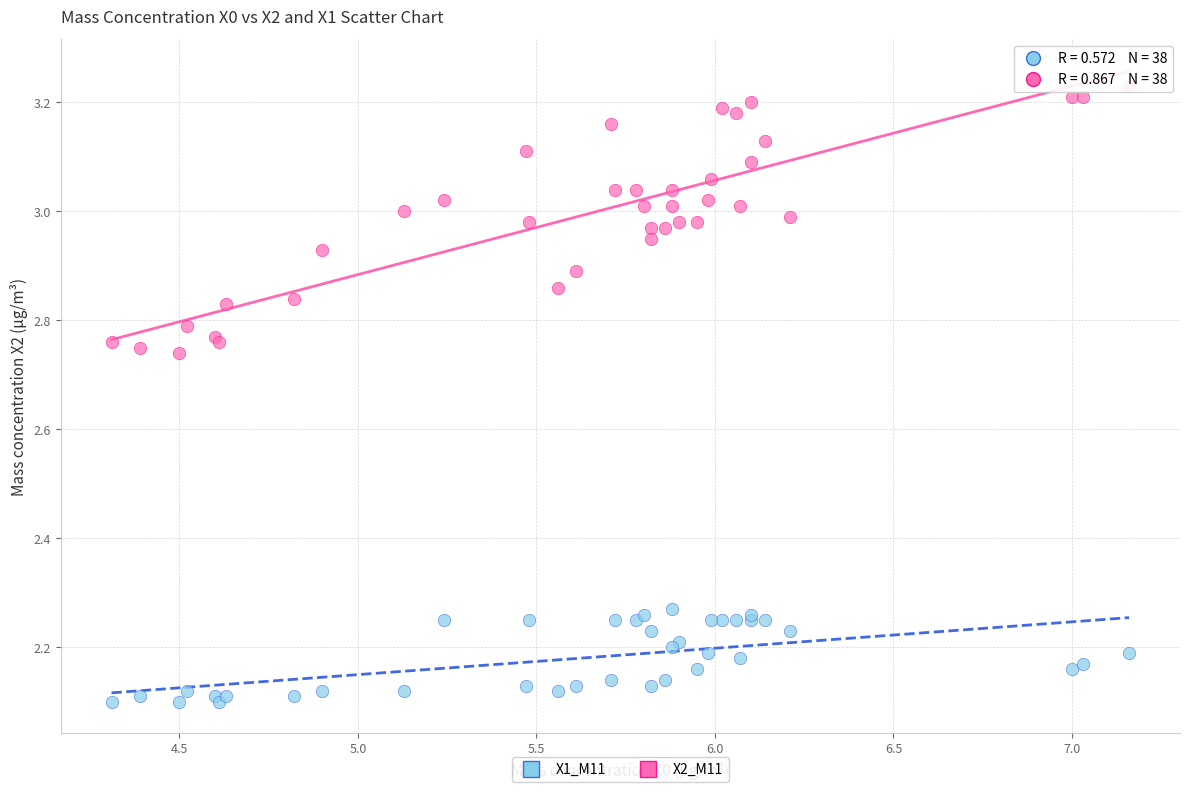

Which series has the largest Y range (max minus min)?

X2_M11